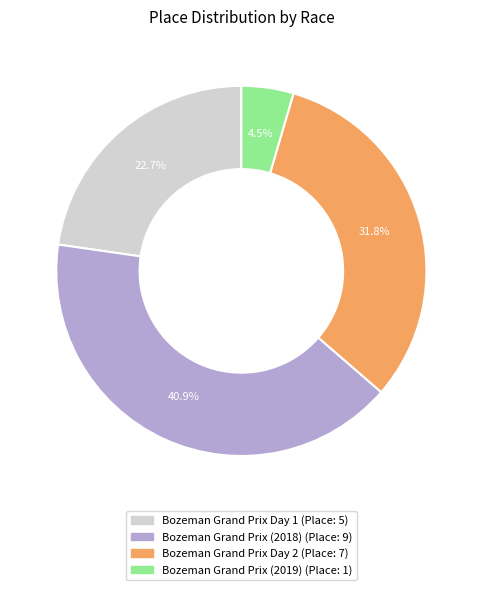

Which slice is the smallest?

Bozeman Grand Prix (2019)